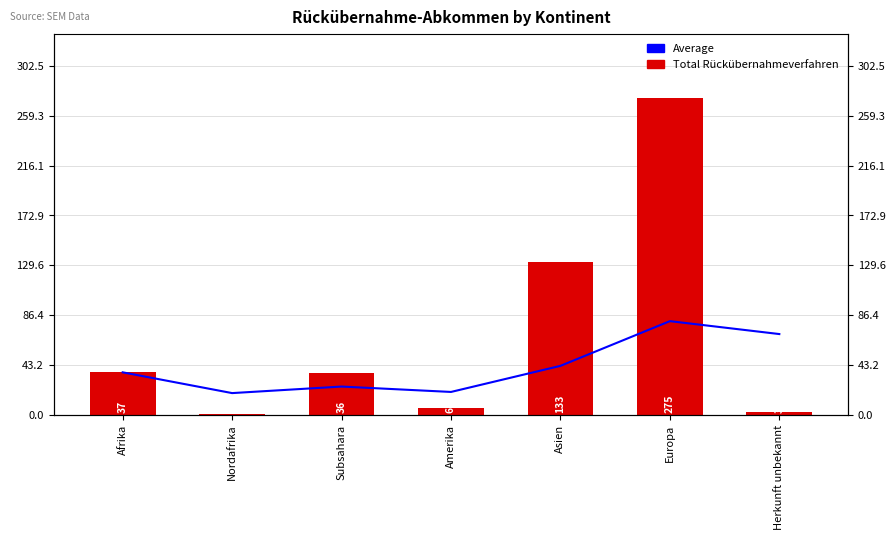

How many bars are there in total?

14